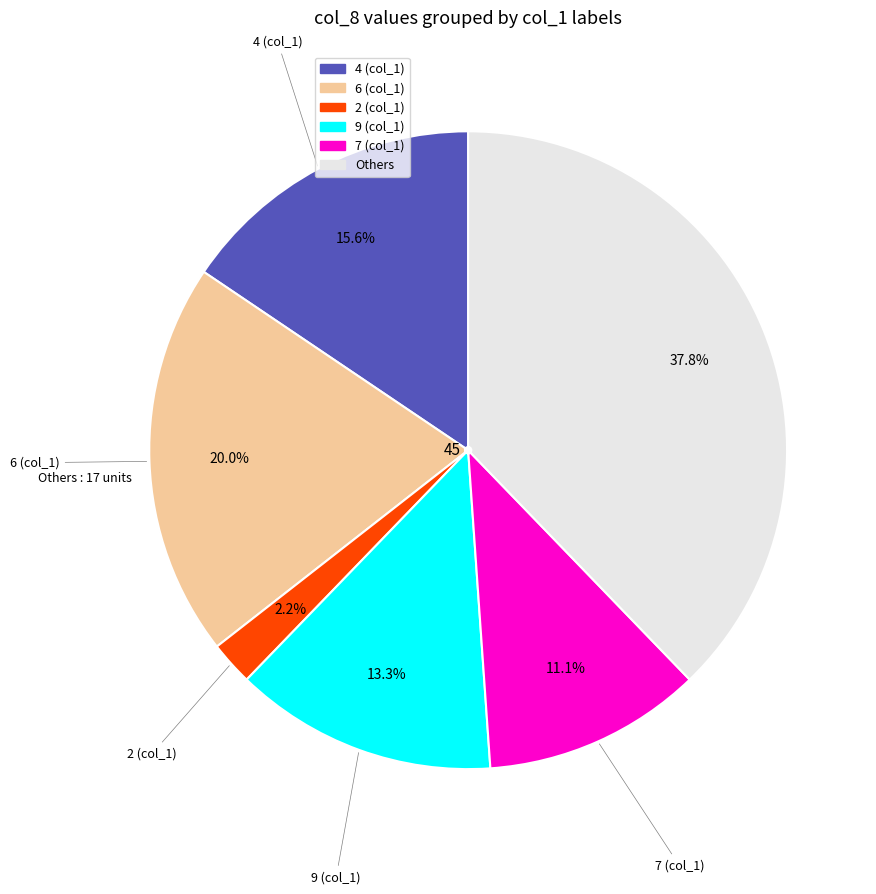

Is there any slice that represents more than half of the pie?

No